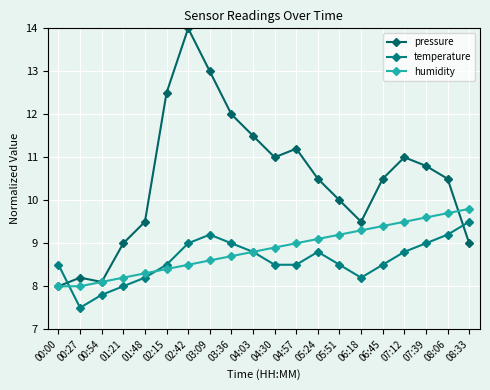

What is the total value across all series at 04:03?

29.1